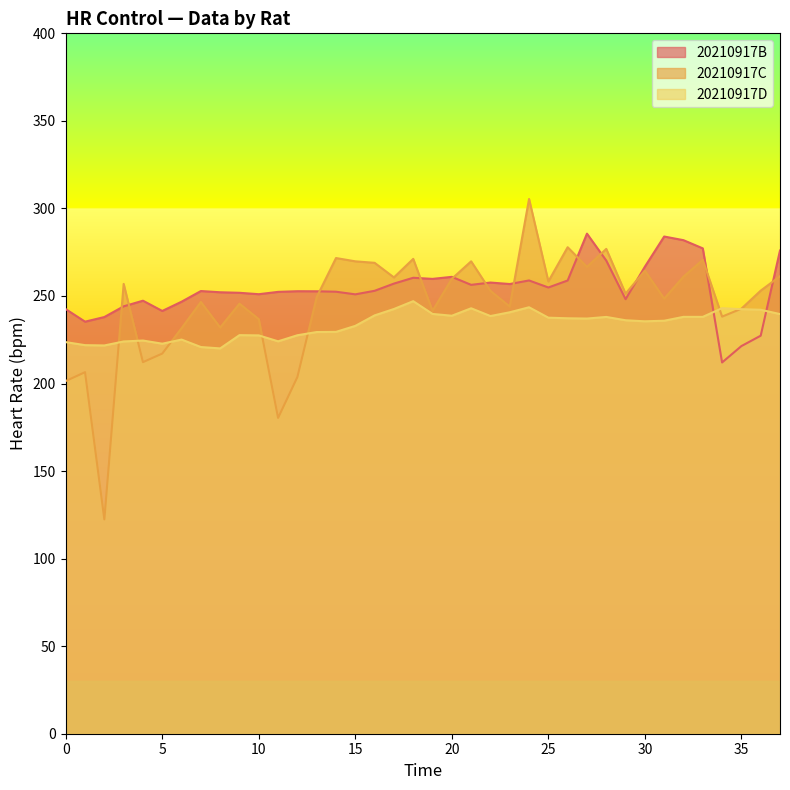

List the series in order of their peak value, highest first.

20210917C, 20210917B, 20210917D